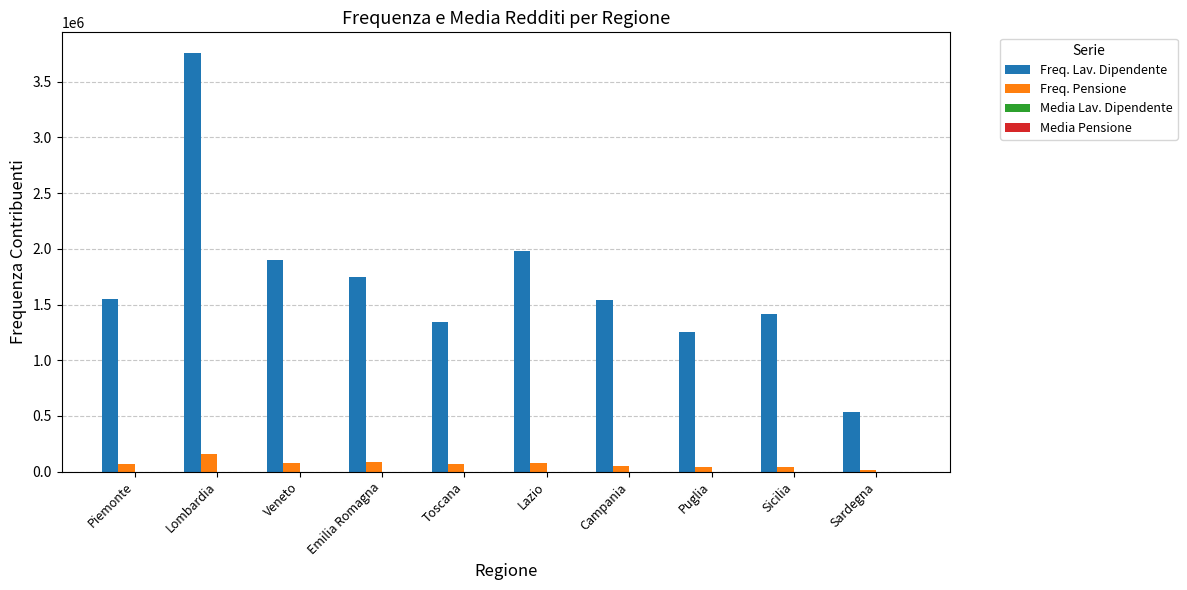

Is it true that Freq. Pensione equals 45401.0 at Sicilia?

True